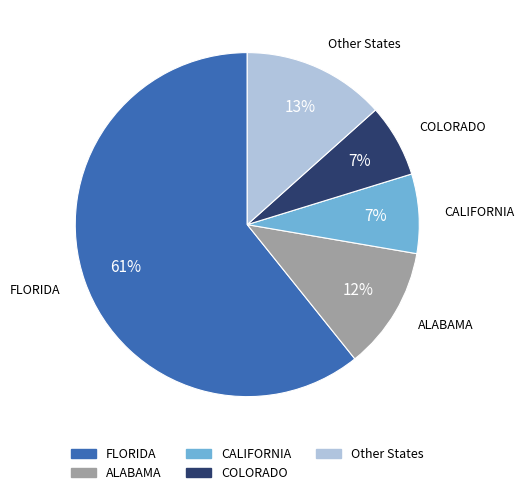

To the nearest percent, what is the difference between the largest and smallest slice percentages?

54%